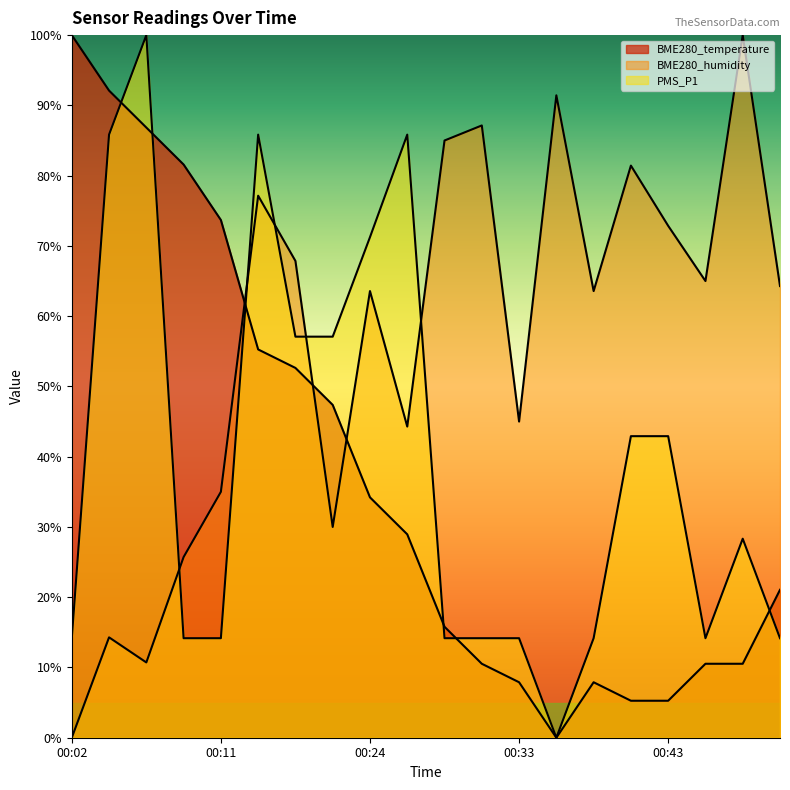

How many values in PMS_P1 are above zero?

19